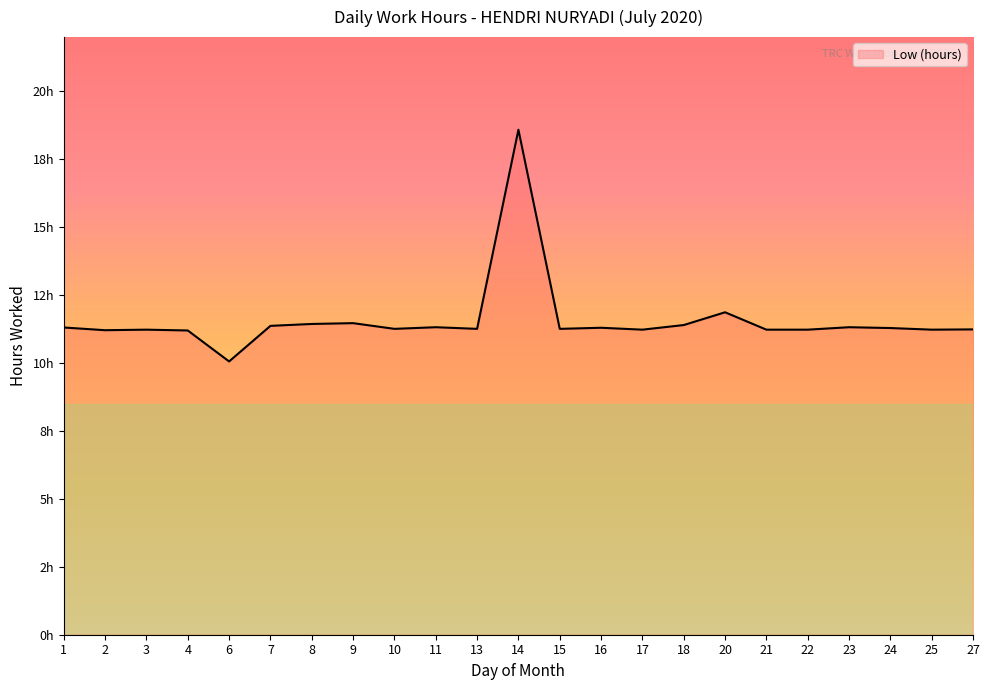

True or false: the data shows 10.1 at 6.

True